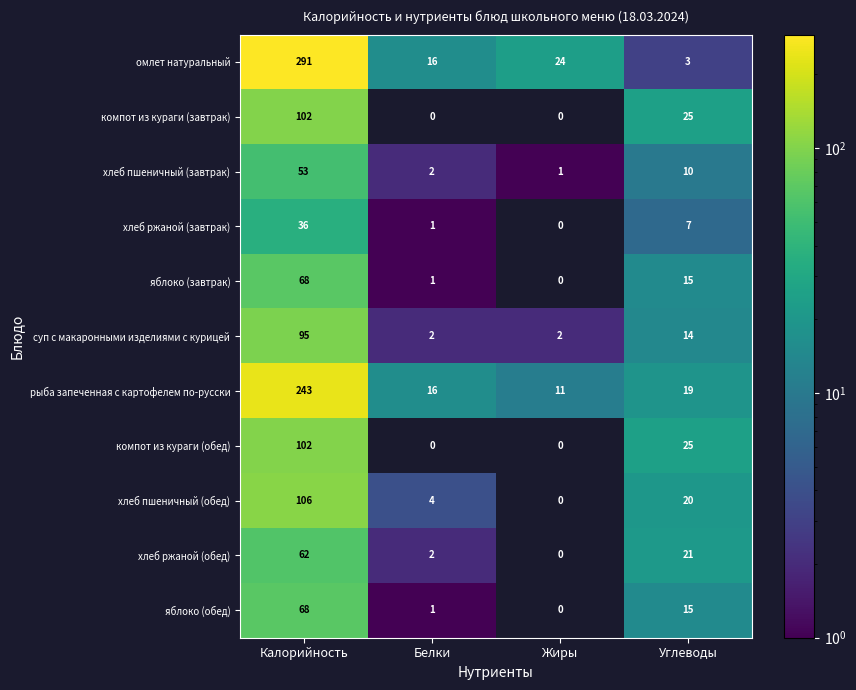

The хлеб пшеничный (обед) series shows 20 at Углеводы. True or false?

True